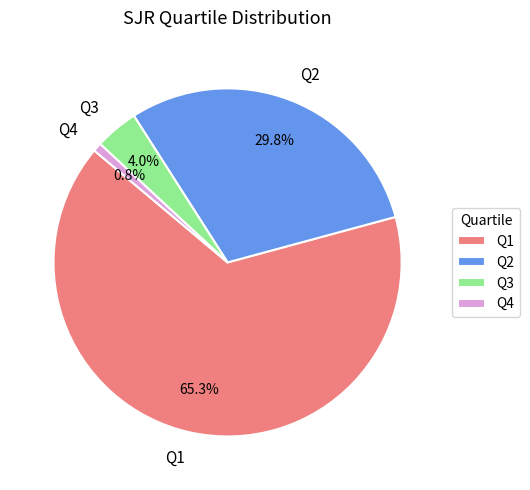

Which slice is the largest?

Q1